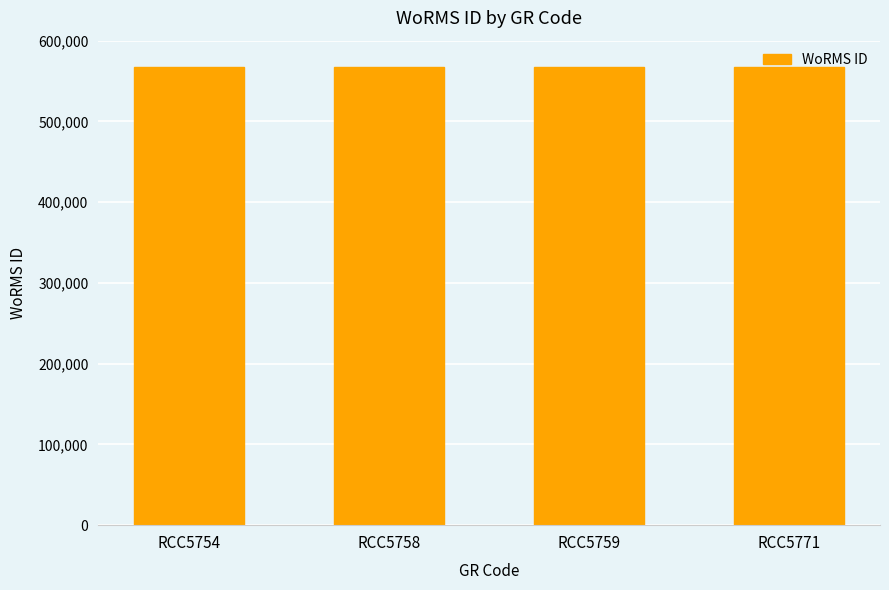

Approximately how many times larger is the value at RCC5771 compared to RCC5759?

1.0